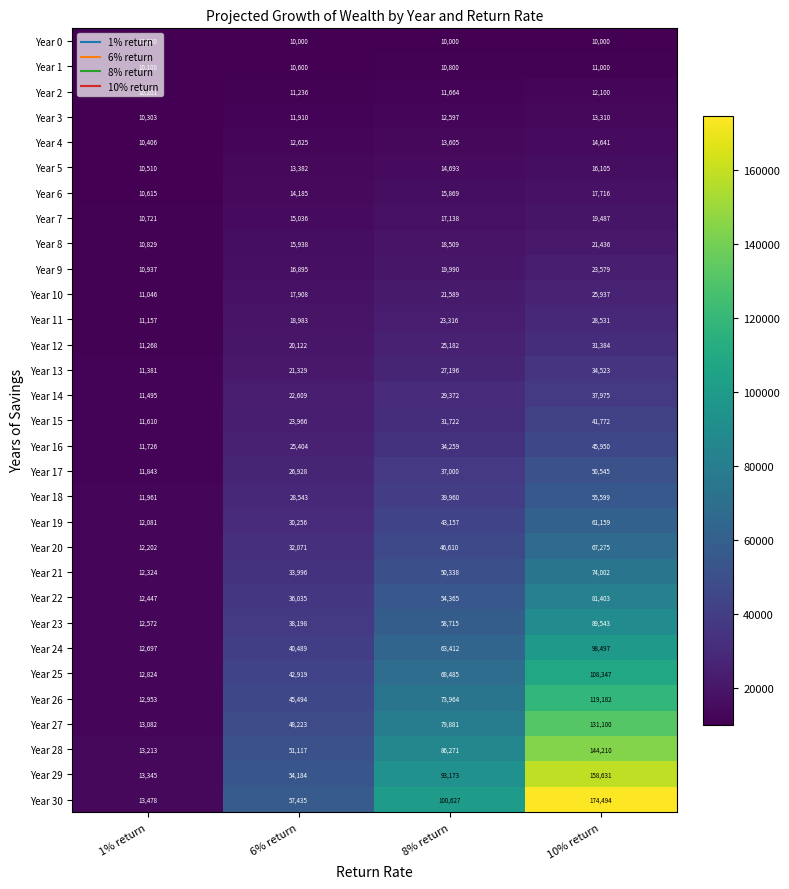

Is it true that Year 27 equals 79881 at 8% return?

True